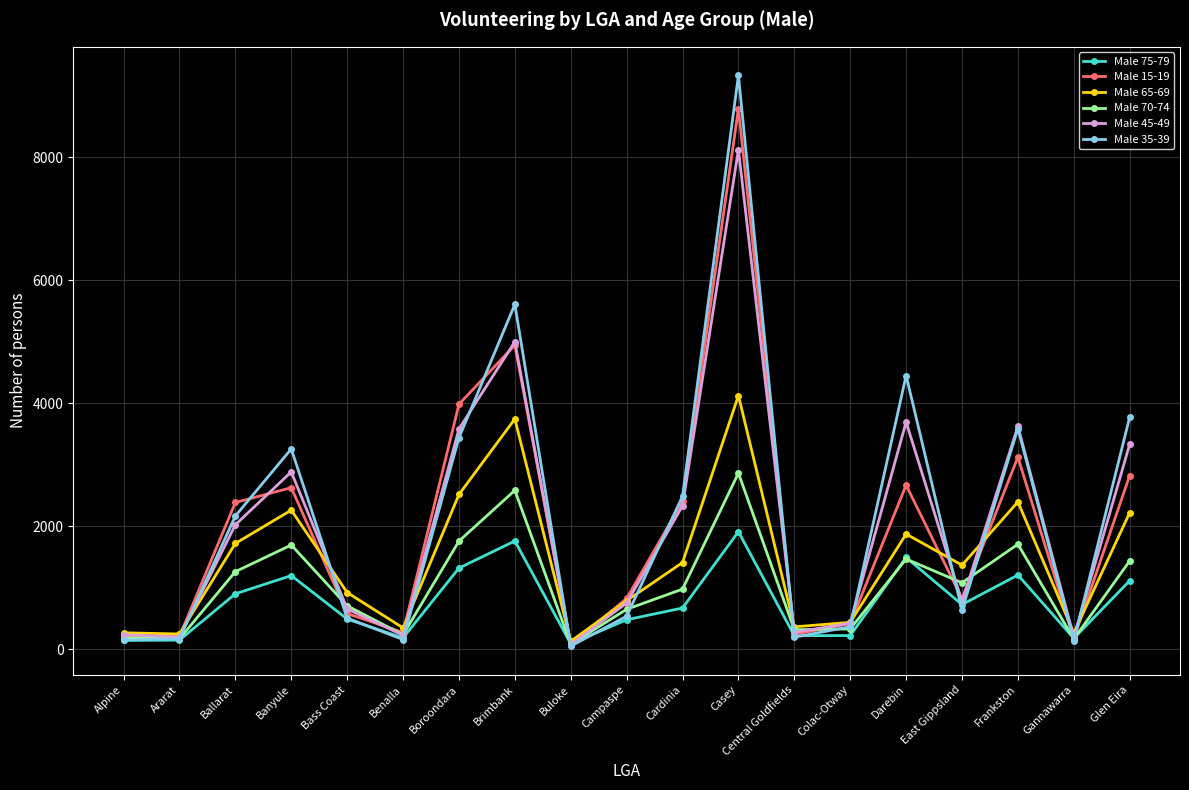

What is the sum of all Male 75-79 values?

14523